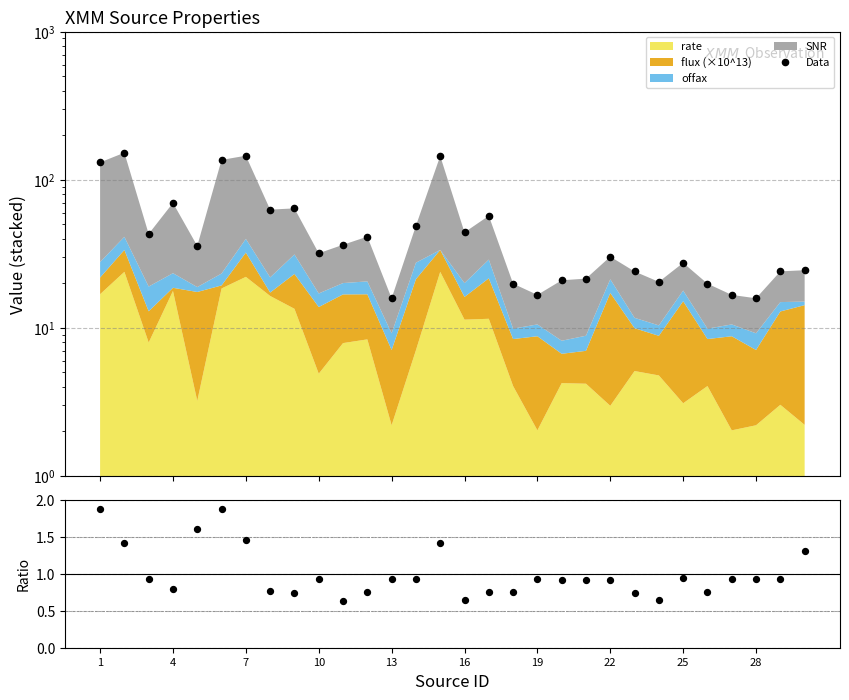

Which series has the widest spread of Y values?

Data